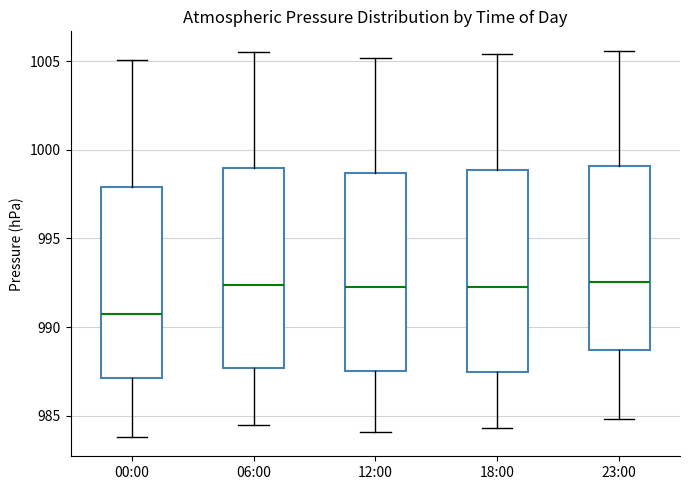

Which box has the lowest median line?

00:00